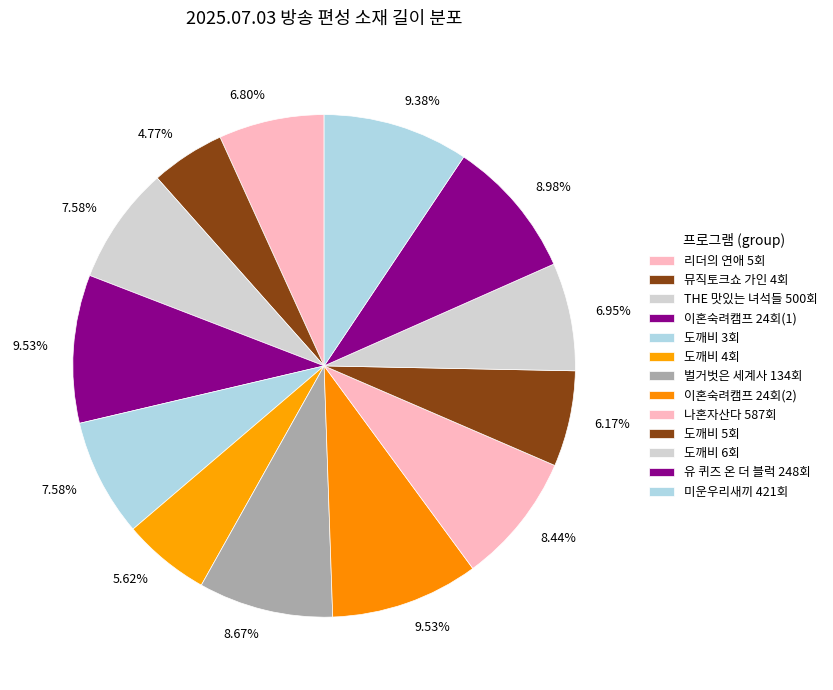

To the nearest percent, what is the combined percentage of THE 맛있는 녀석들 500회 and 이혼숙려캠프 24회(2)?

17%